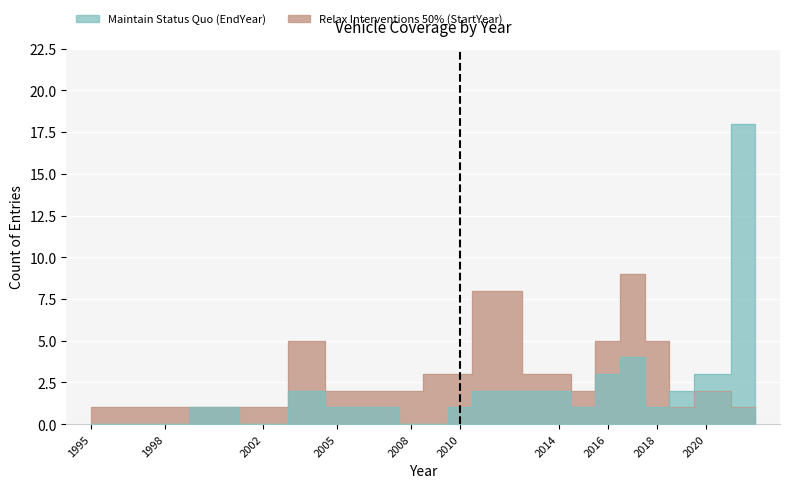

At which label does StartYear_count reach its minimum?

1995